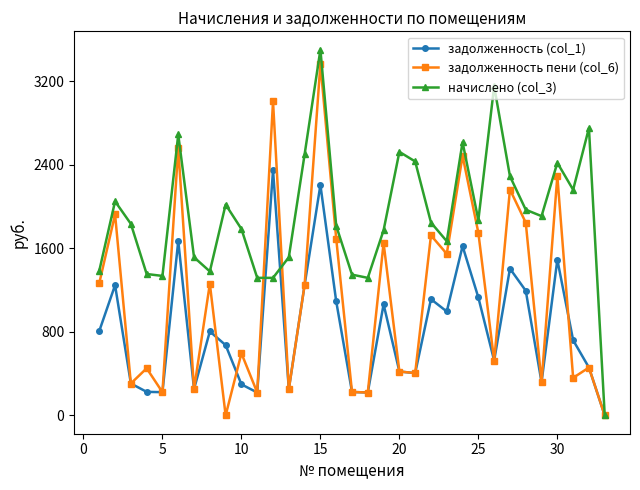

How many values in the задолженность пени (col_6) series exceed 595?

17